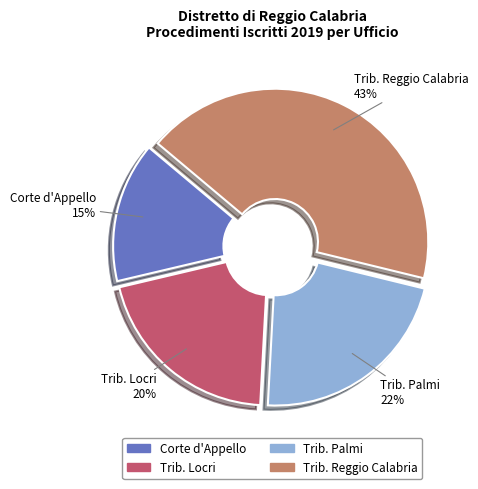

To the nearest percent, what is the average slice percentage?

25%